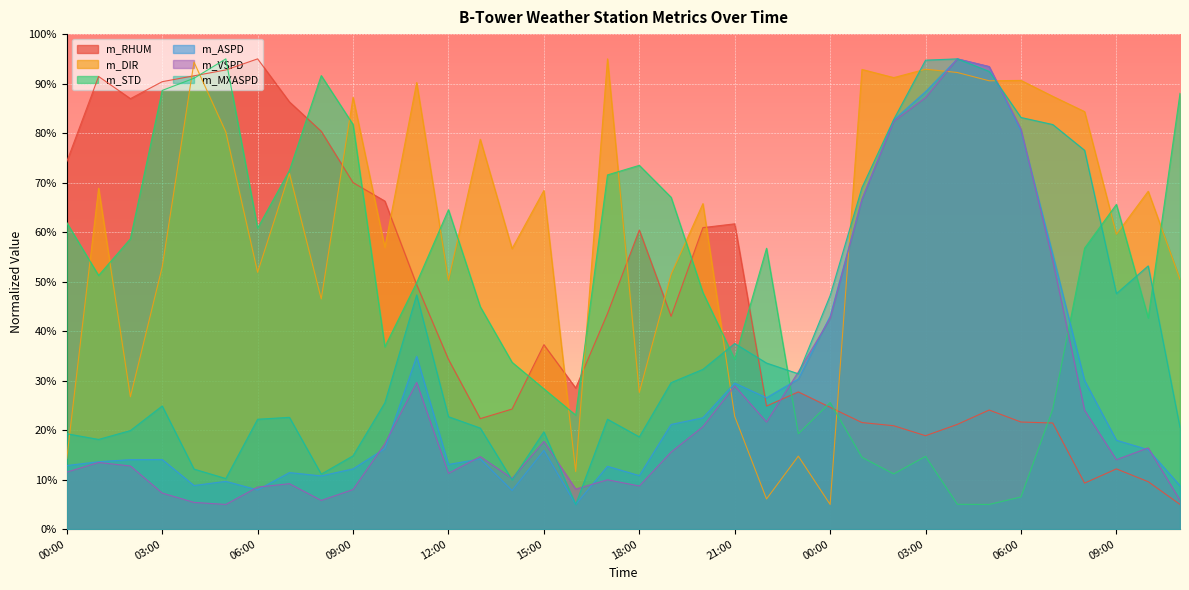

What is the total value across all series at 09:00?

274.0